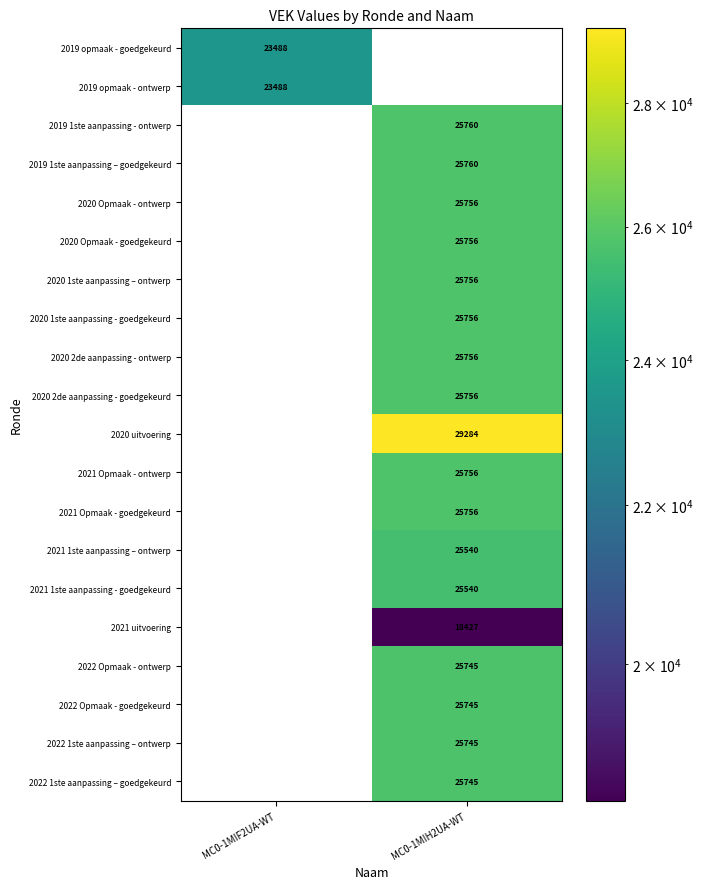

Is it true that 2020 1ste aanpassing - goedgekeurd equals 25756 at MC0-1MIH2UA-WT?

True